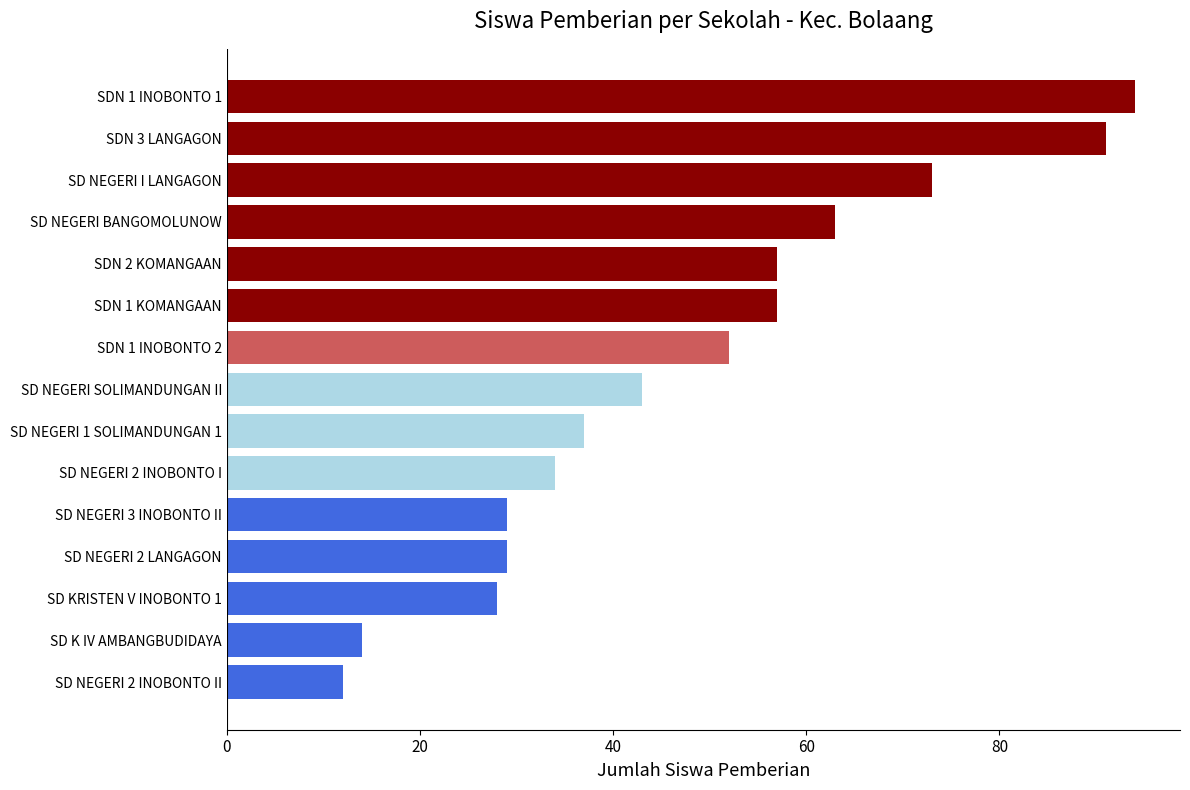

Approximately how many times larger is the value at SD NEGERI 2 INOBONTO I compared to SDN 1 INOBONTO 1?

0.4